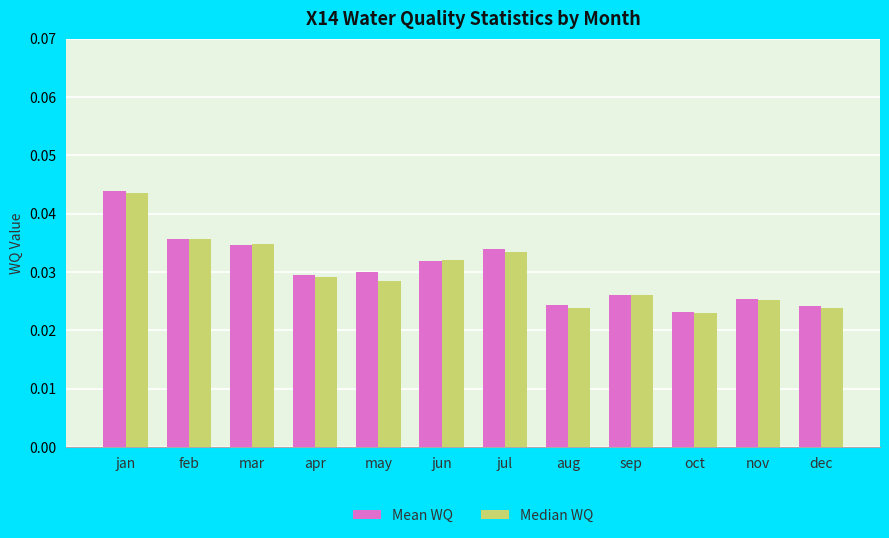

At which category is the sum across all series the highest?

jan